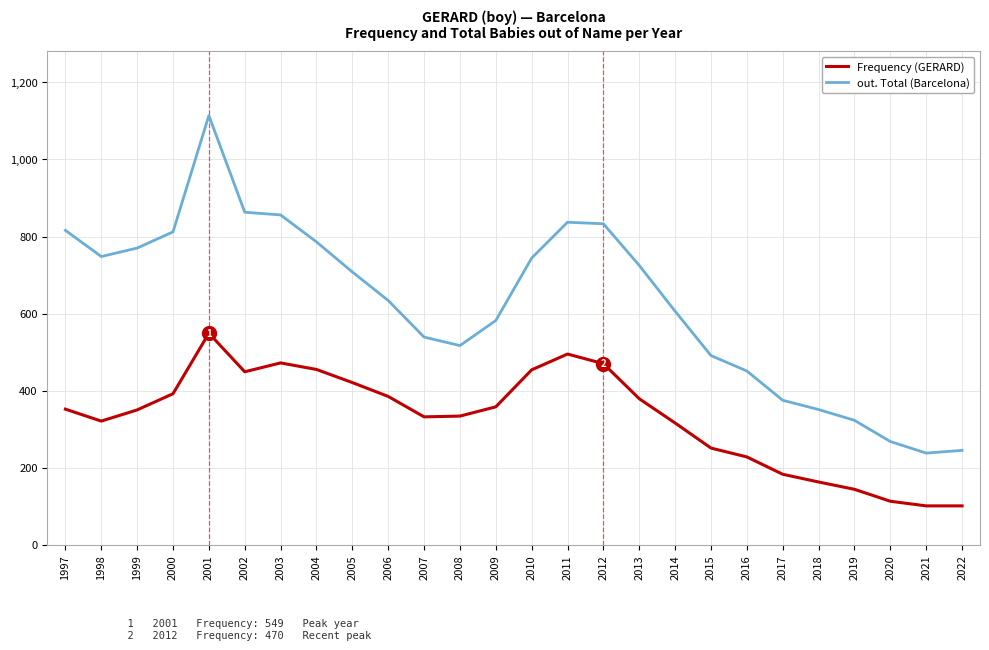

At which category is the sum across all series the highest?

2001